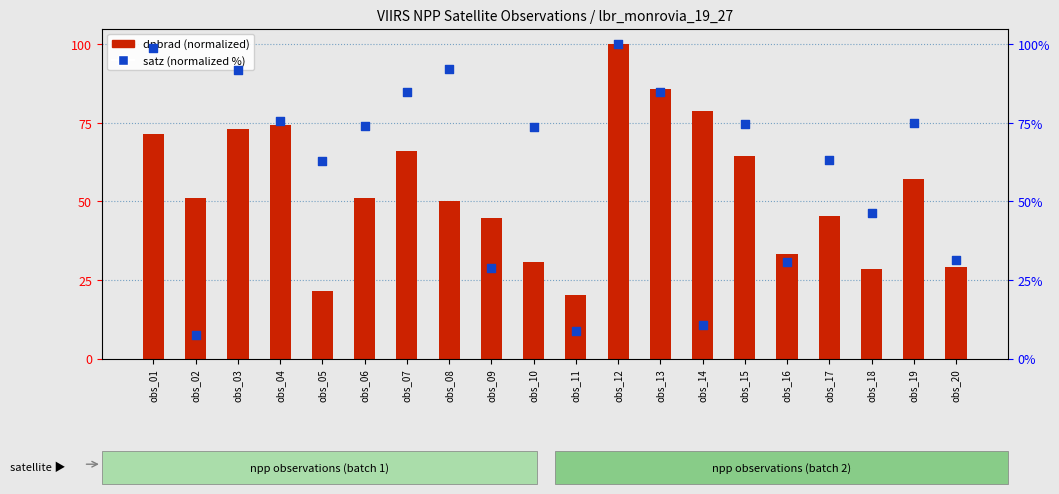

At how many categories does at least one series exceed 86?

4